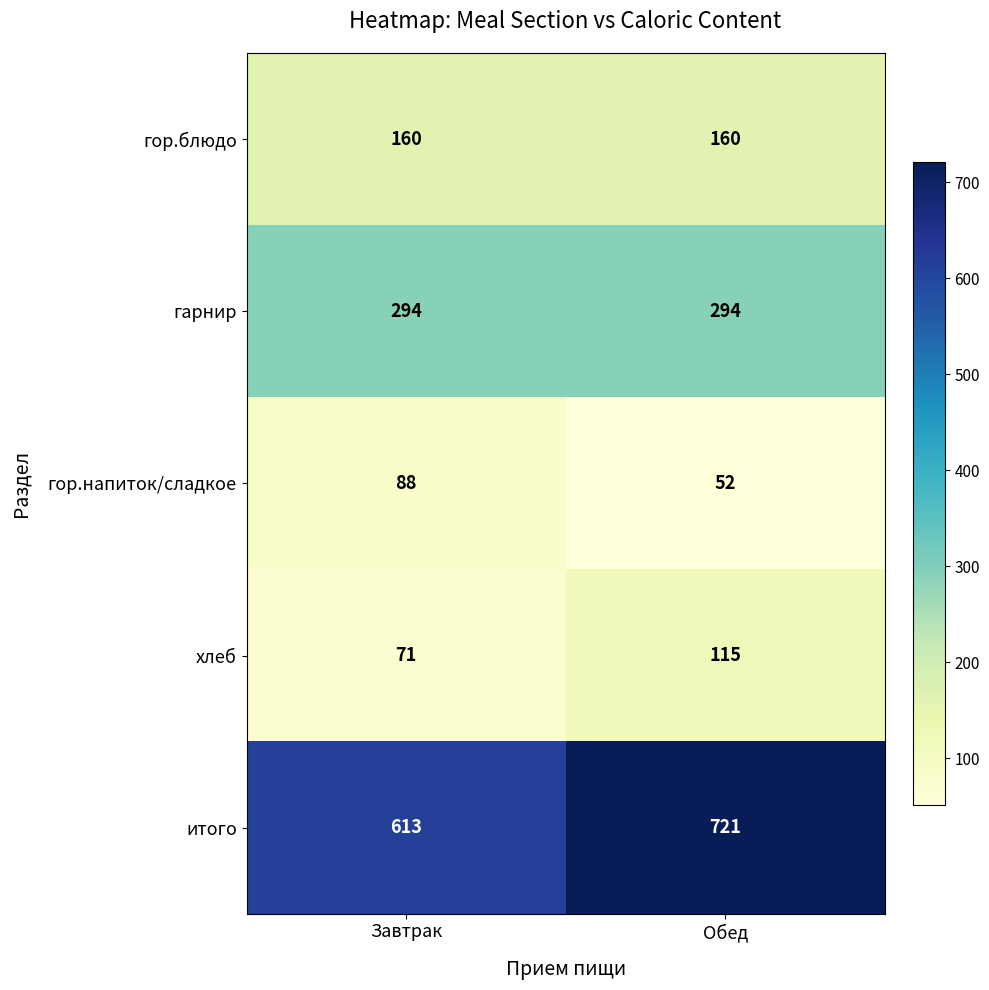

The value of хлеб at Завтрак is 120. True or false?

False